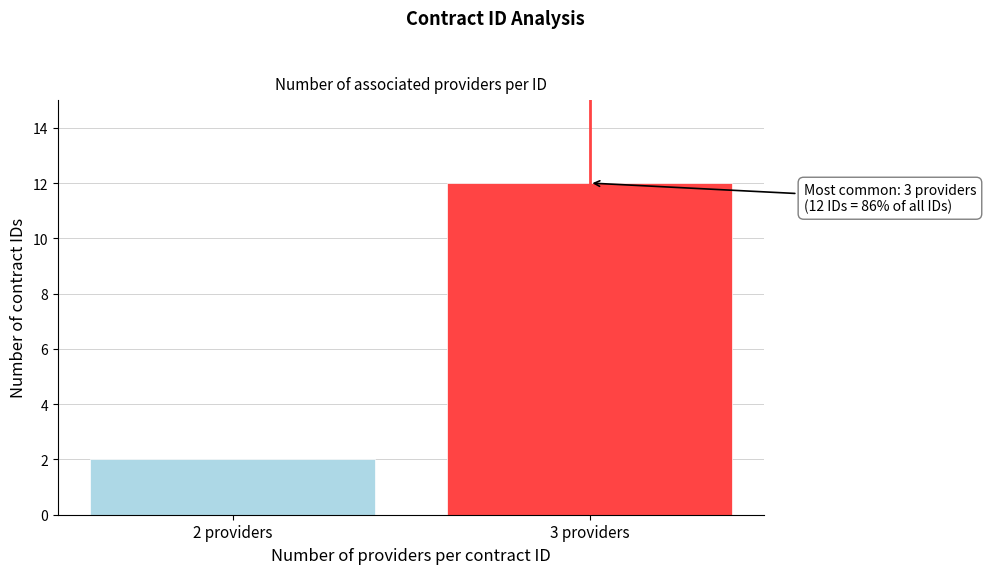

Reading right to left, transcribe all the data shown in this chart.

12	2